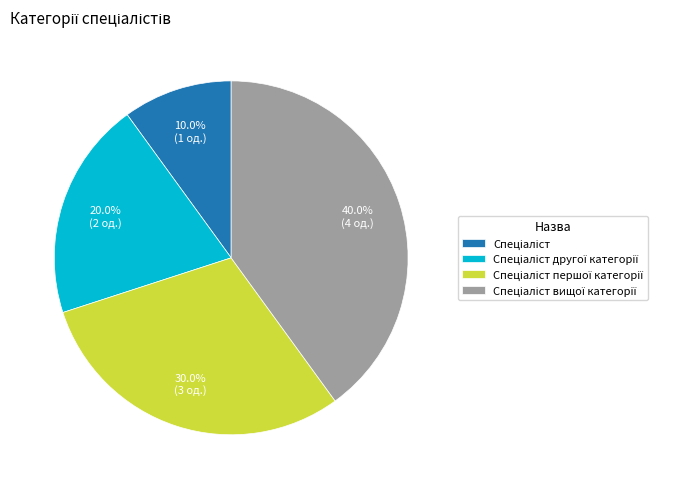

Is there a majority slice in this chart?

No